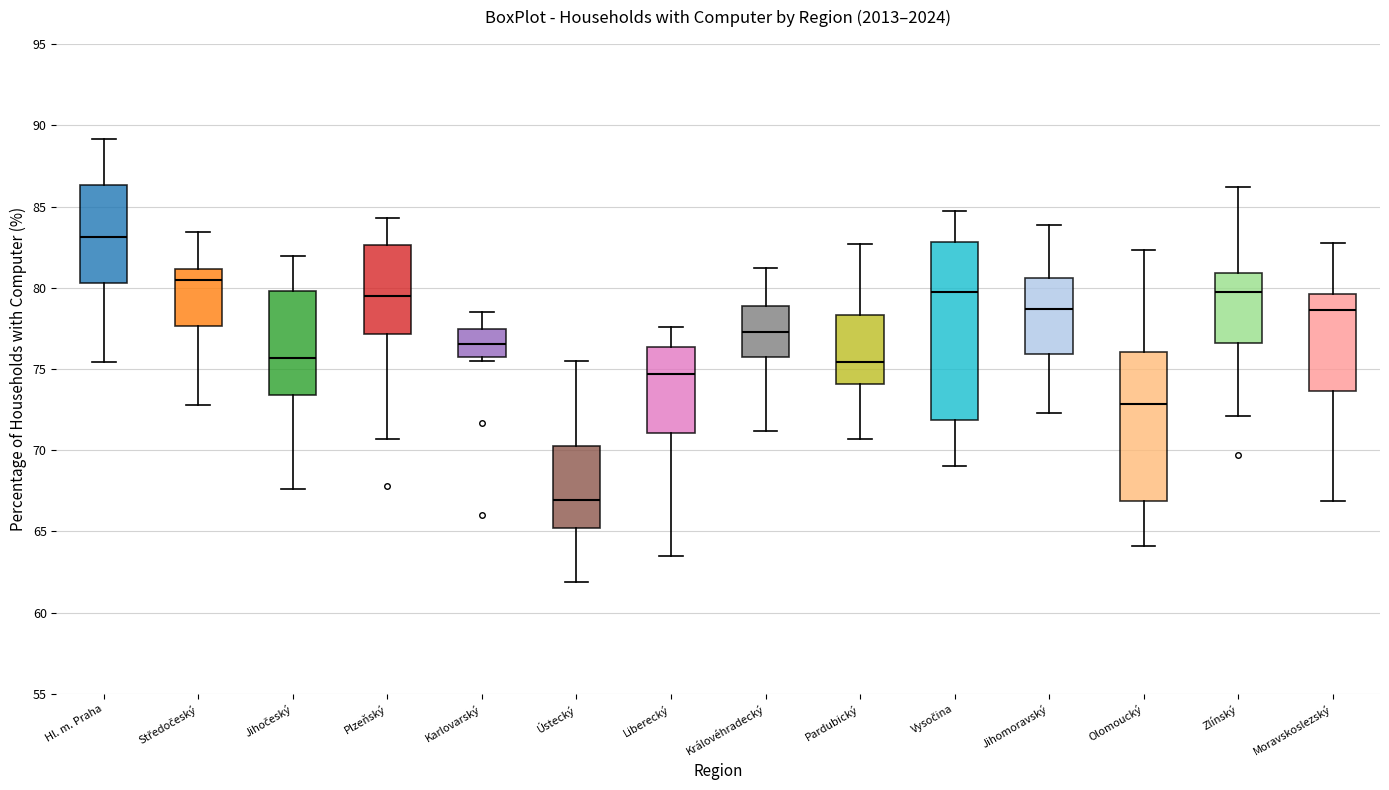

Where is the upper edge of the box for Olomoucký on the y-axis? The values are not printed on the chart, so give them approximately, as read against the axis.

76.0